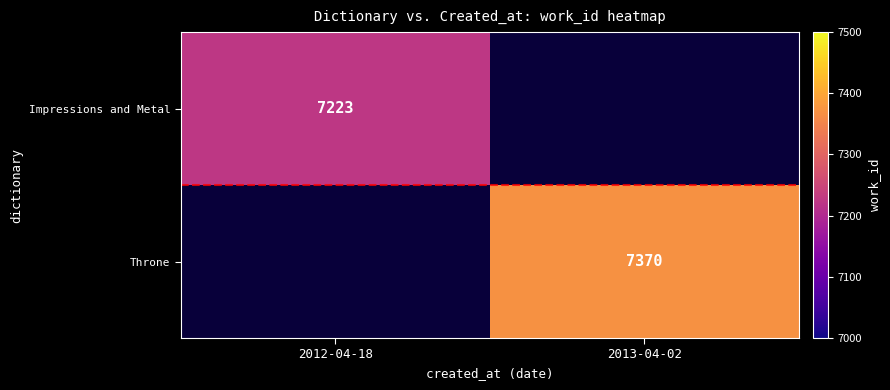

What is the maximum value shown in the chart?

7370.0